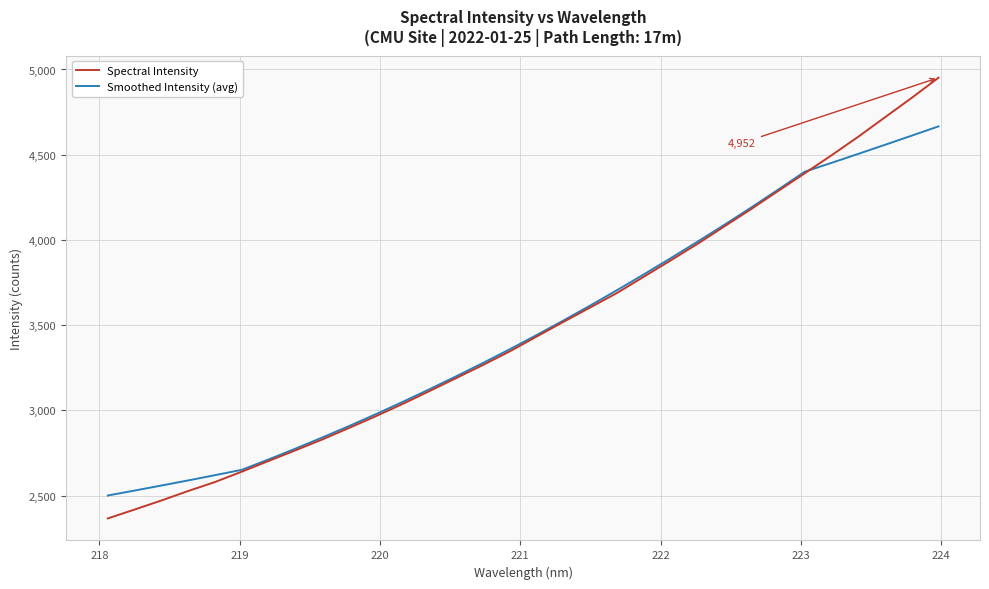

What is the minimum value for Smoothed Intensity (avg)?

2501.3